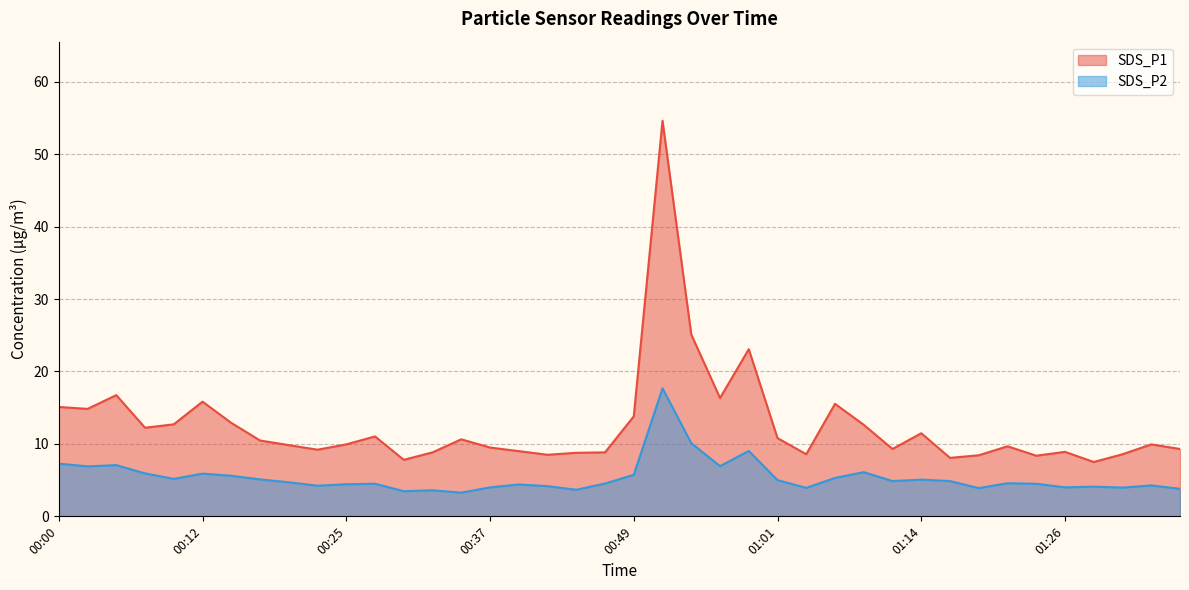

How many interior local peaks does the SDS_P2 series have?

12